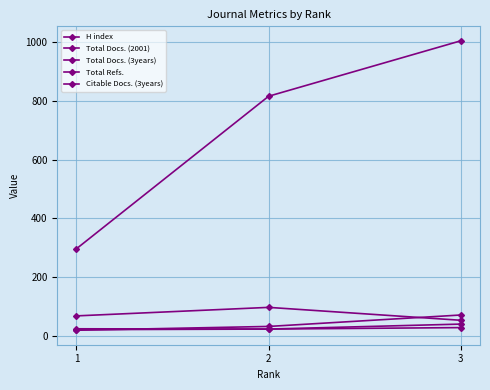

What is the difference between the H index values at 3 and 1?

52